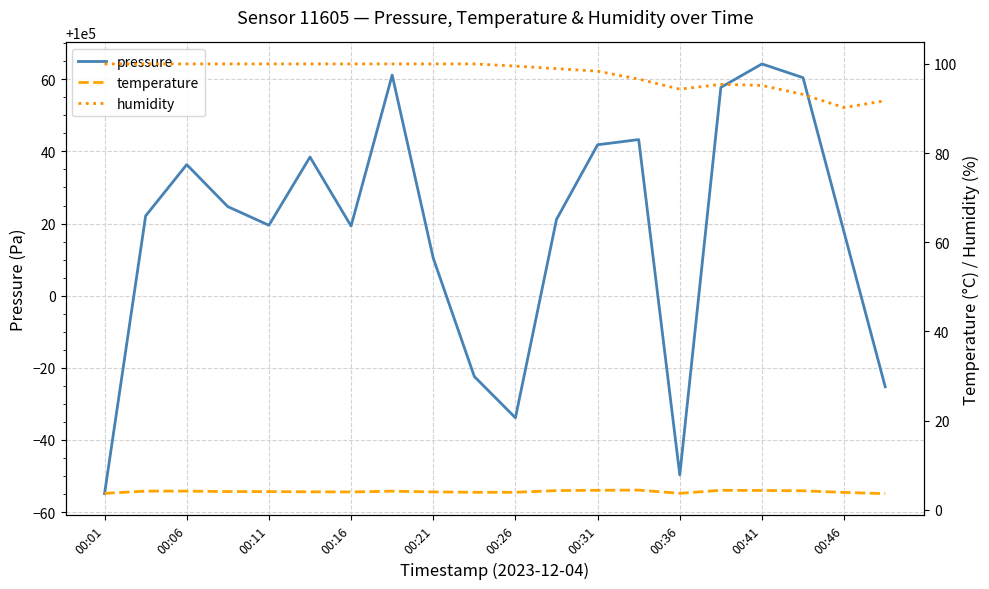

True or false: pressure has a value of 43434.7 at 00:36.

False